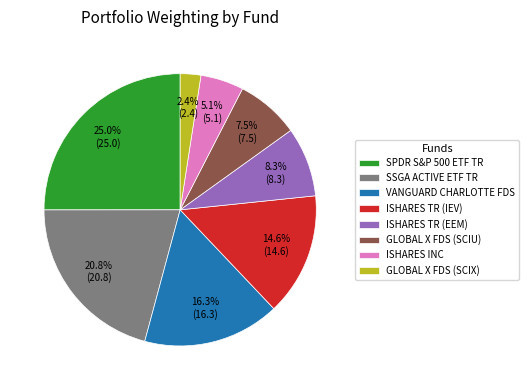

Do SSGA ACTIVE ETF TR and SPDR S&P 500 ETF TR together represent more than half of the pie?

No